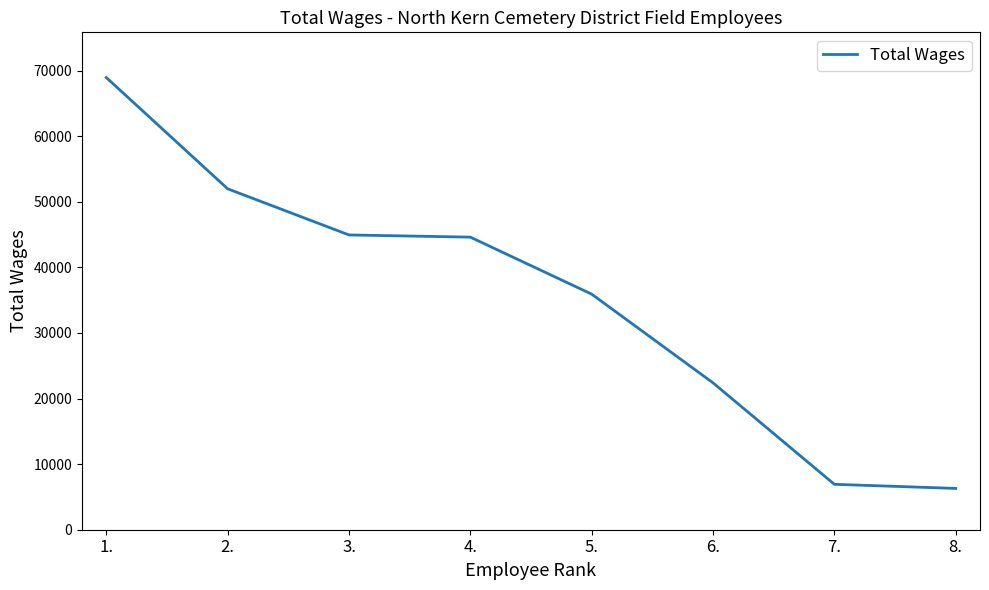

Count the number of data series in this chart.

1